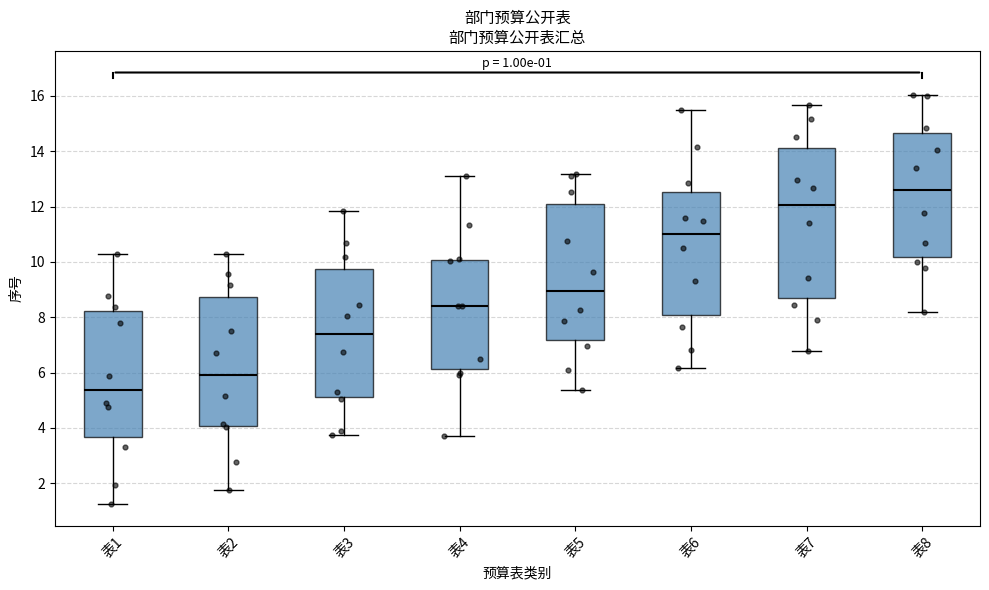

Which box's median line is the lowest?

表1